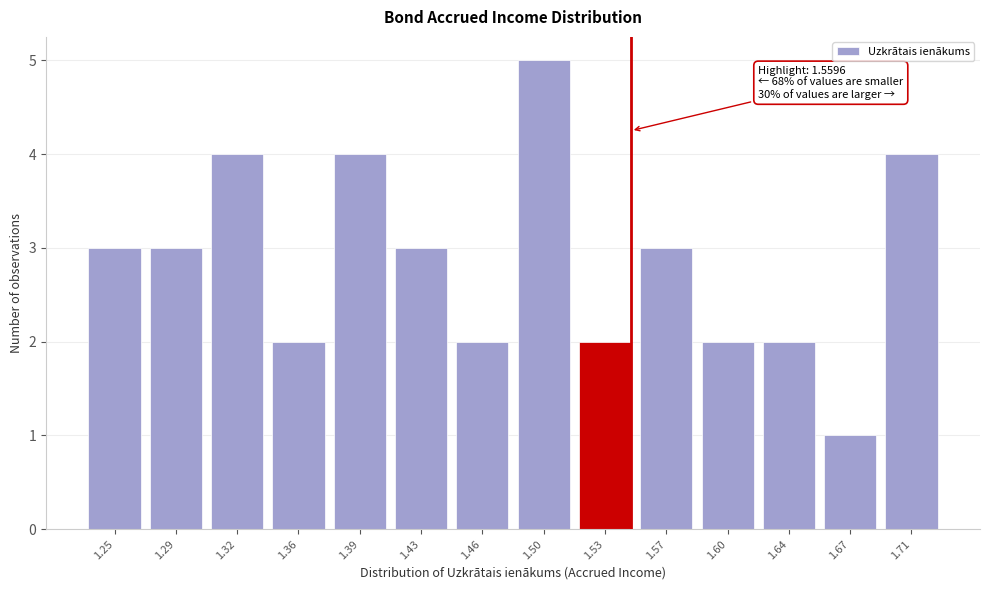

Reading left to right, what are all the values shown in this chart?

3	3	4	2	4	3	2	5	2	3	2	2	1	4